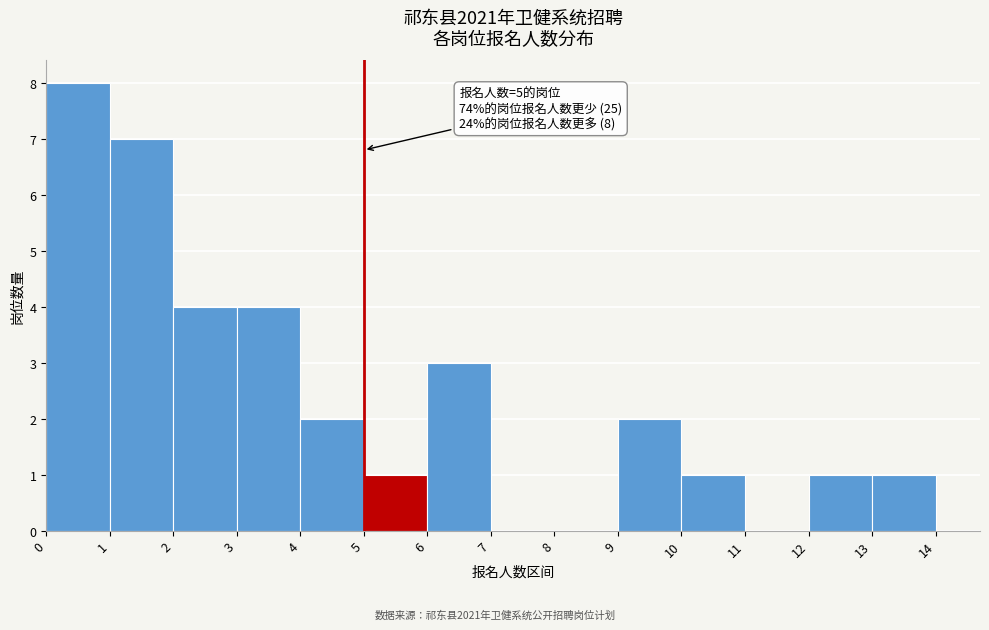

Which range on the x-axis has the tallest bar?

0 to 1